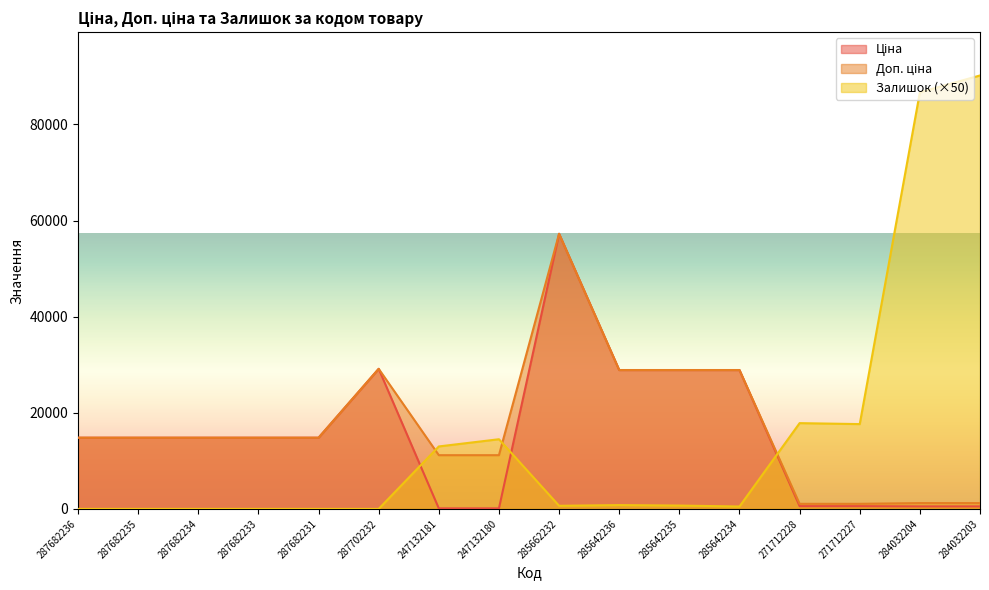

Between 285642234 and 284032204, which series saw the biggest shift?

Залишок (×50)